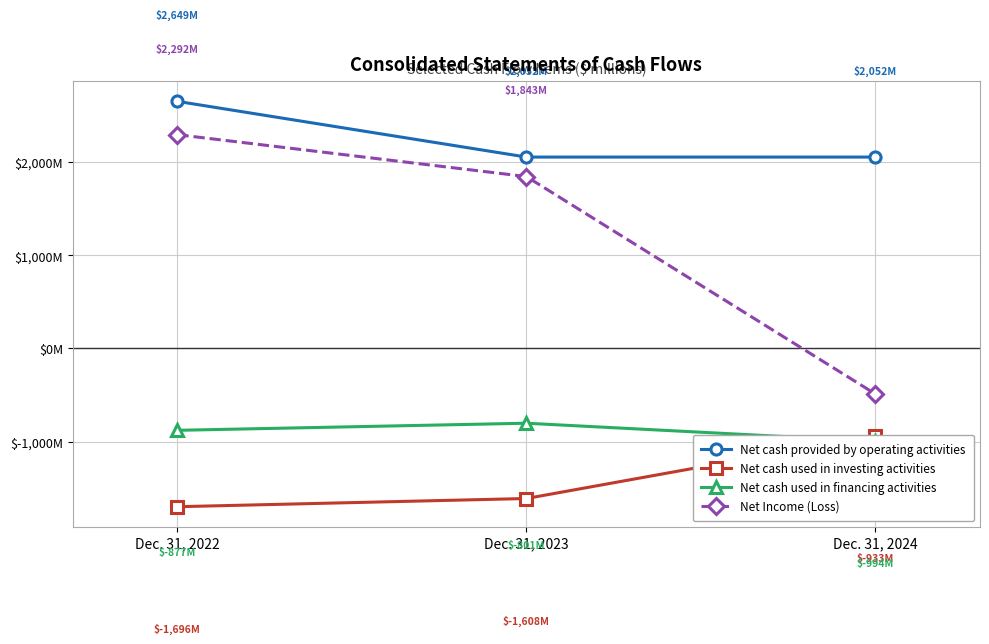

At which label is Net cash provided by operating activities closest to 2350?

Dec. 31, 2023